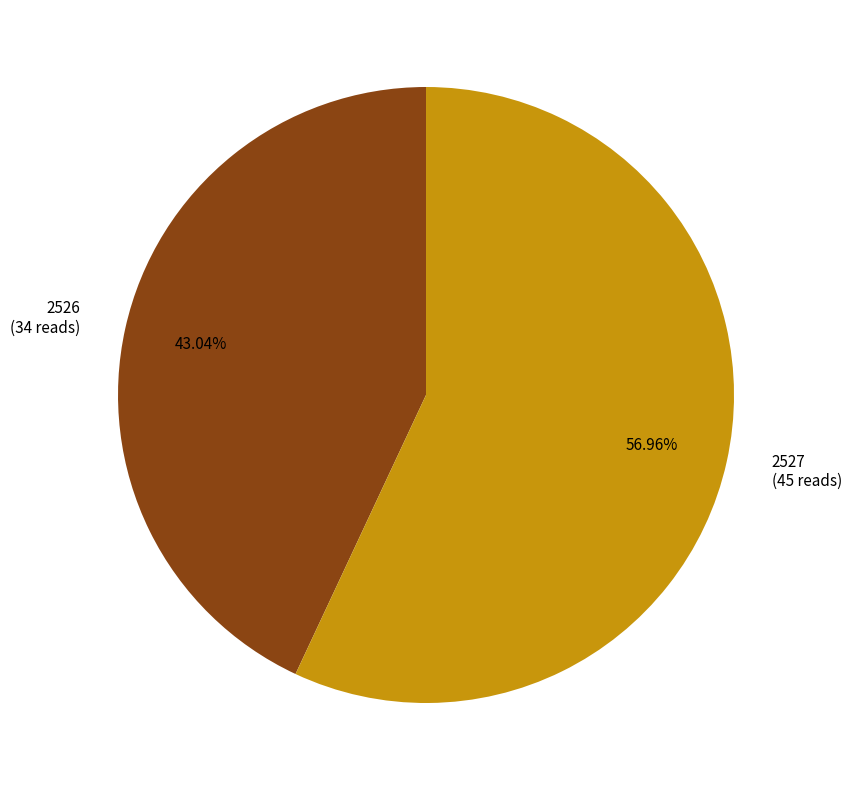

Does any single category account for the majority?

Yes